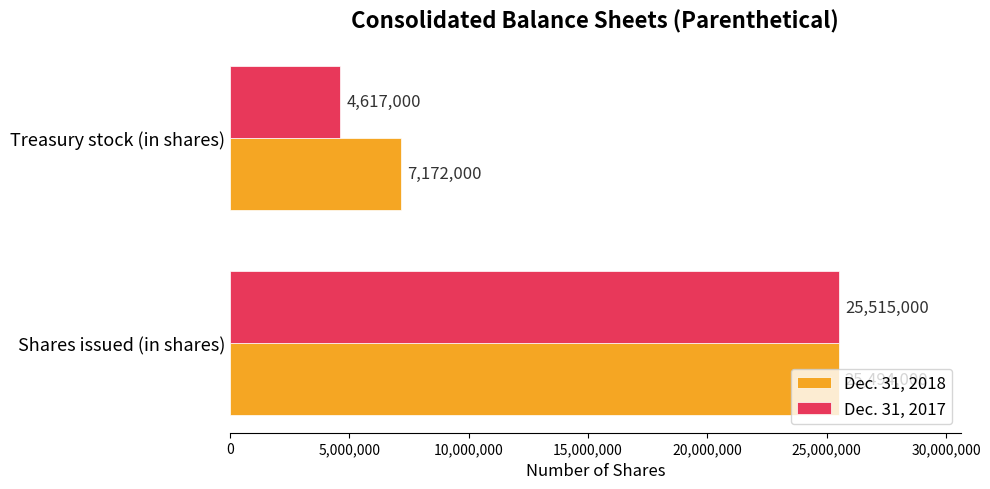

What is the difference between the highest and lowest values at Treasury stock (in shares)?

2555000